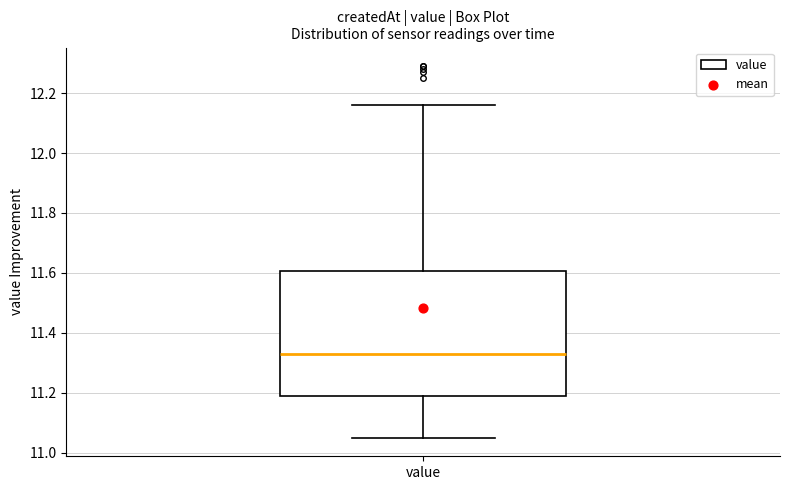

Transcribe this box plot: give where the median line is, the range the box spans, and where the two whiskers end, as read against the y-axis. The values are not printed on the chart, so give them approximately, as read against the axis.

median 11.34, box 11.20 to 11.60, whiskers 11.06 to 12.16